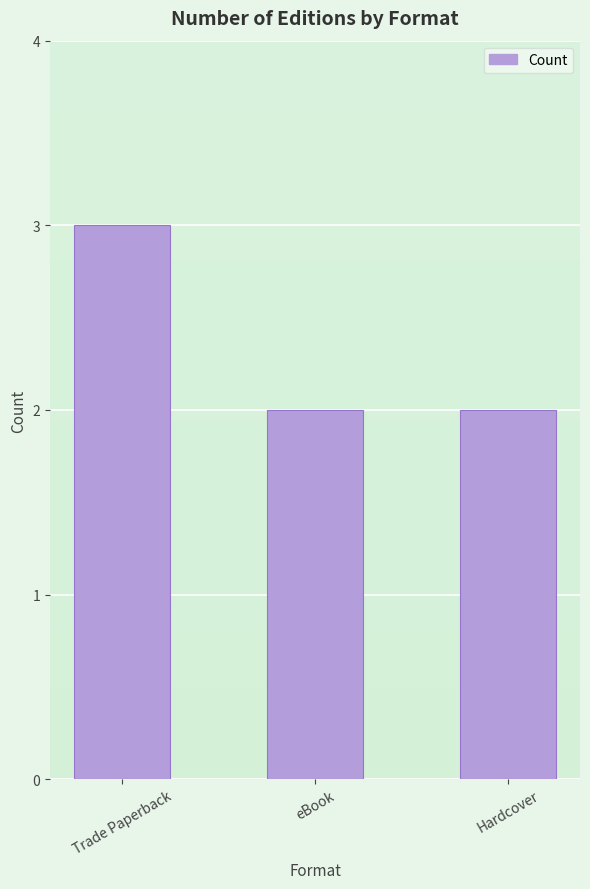

What is the change in value from Trade Paperback to Hardcover?

-1